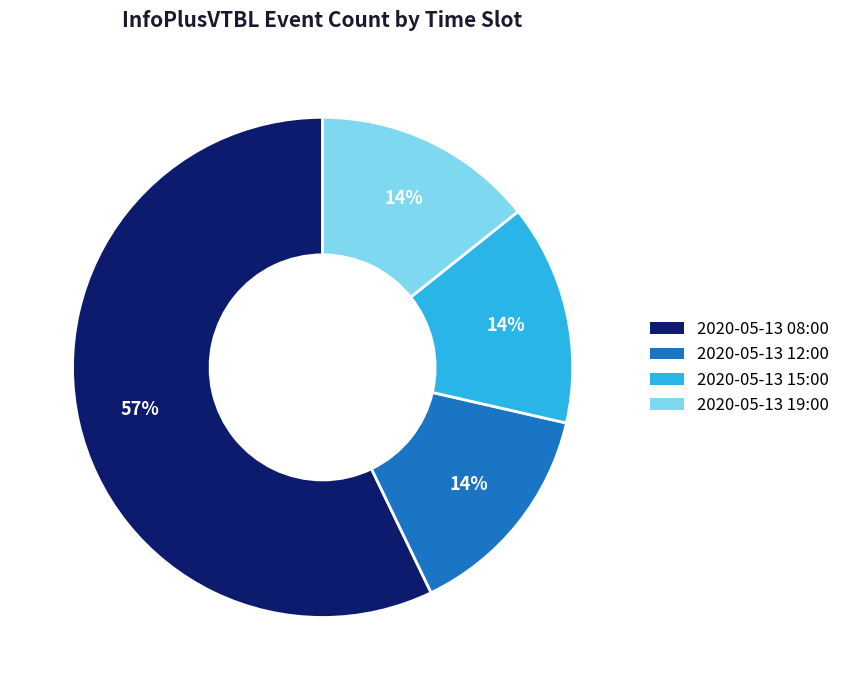

Count the number of slices in the pie.

4